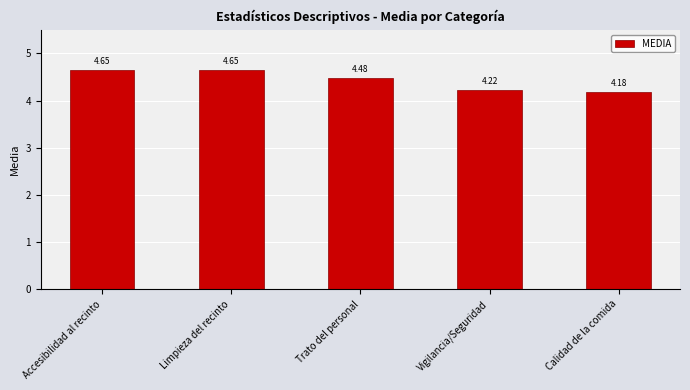

Which has a higher value, Trato del personal or Accesibilidad al recinto?

Accesibilidad al recinto